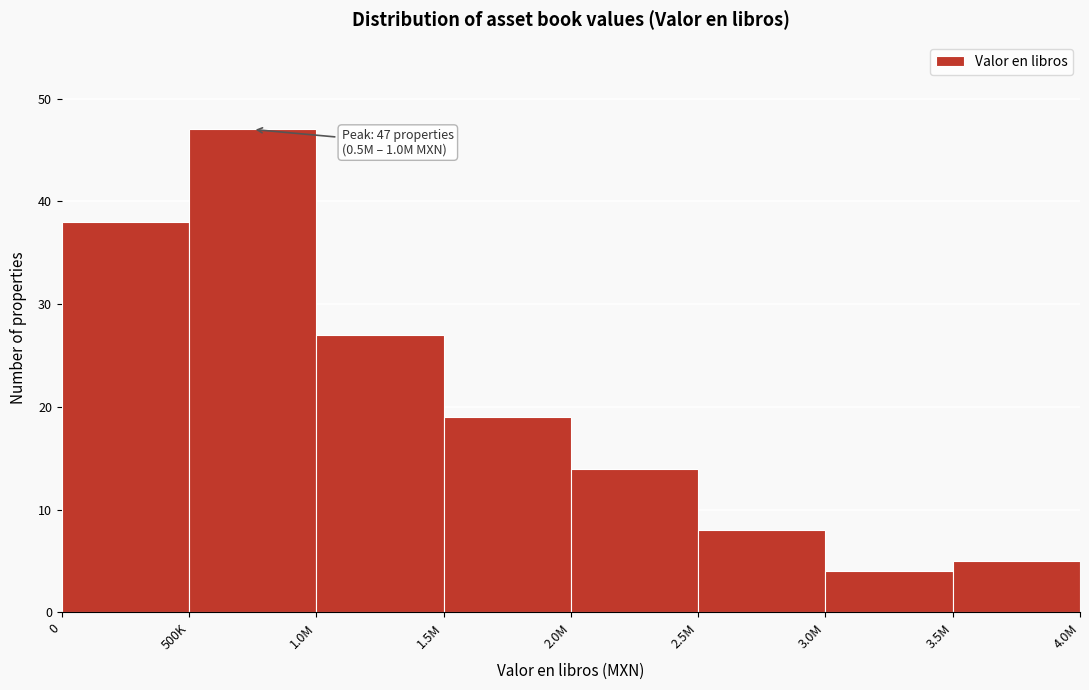

Reading right to left, list all the values displayed in this chart.

5	4	8	14	19	27	47	38